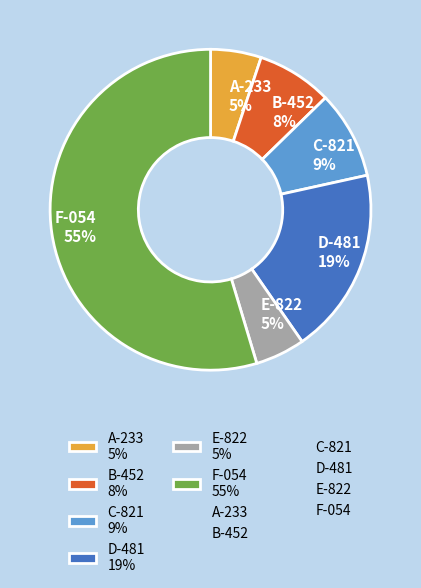

Count the number of slices in the pie.

6